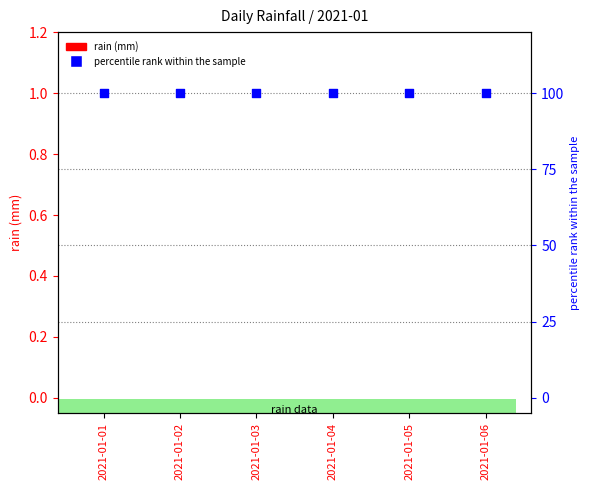

Which series reaches the maximum Y coordinate?

percentile rank within the sample